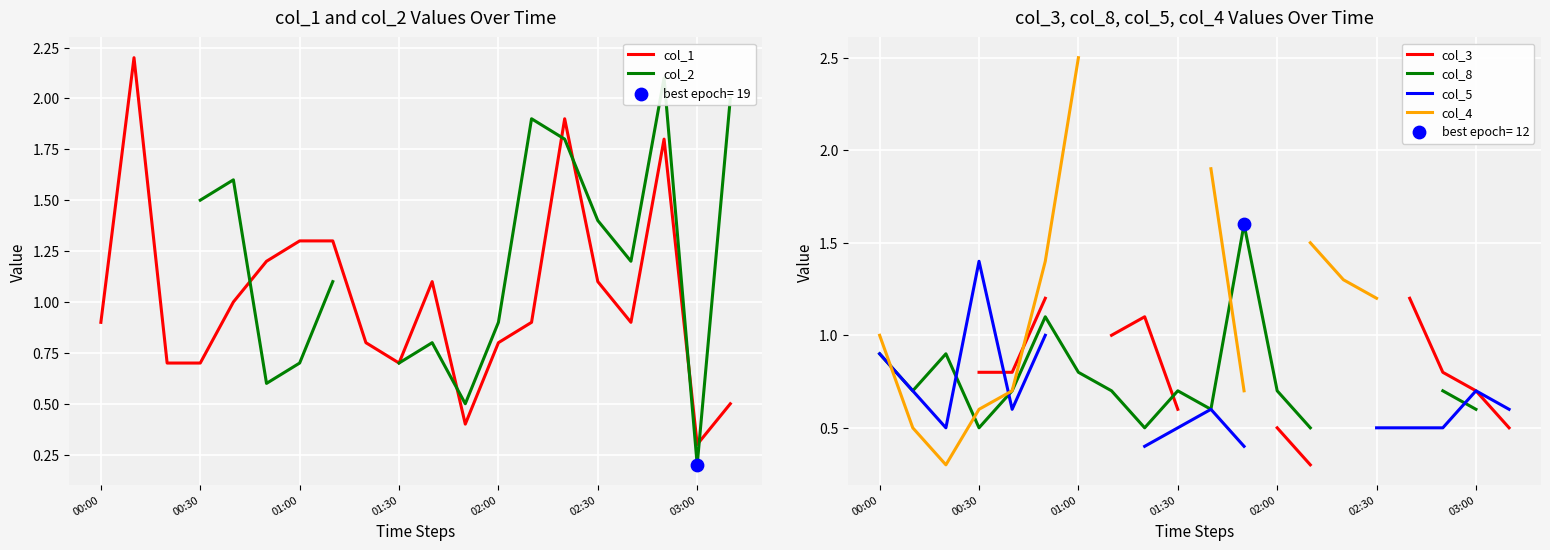

What are all the series names shown in the legend?

col_1, col_2, col_3, col_8, col_5, col_4